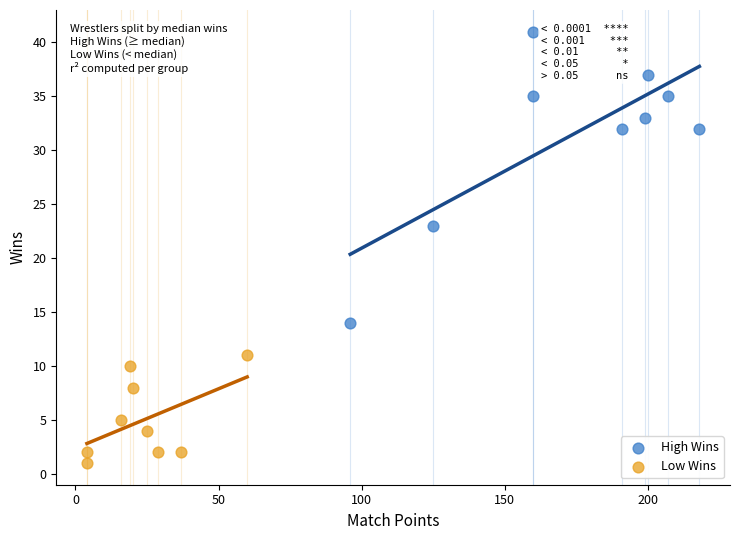

Which series reaches the maximum Y coordinate?

High Wins